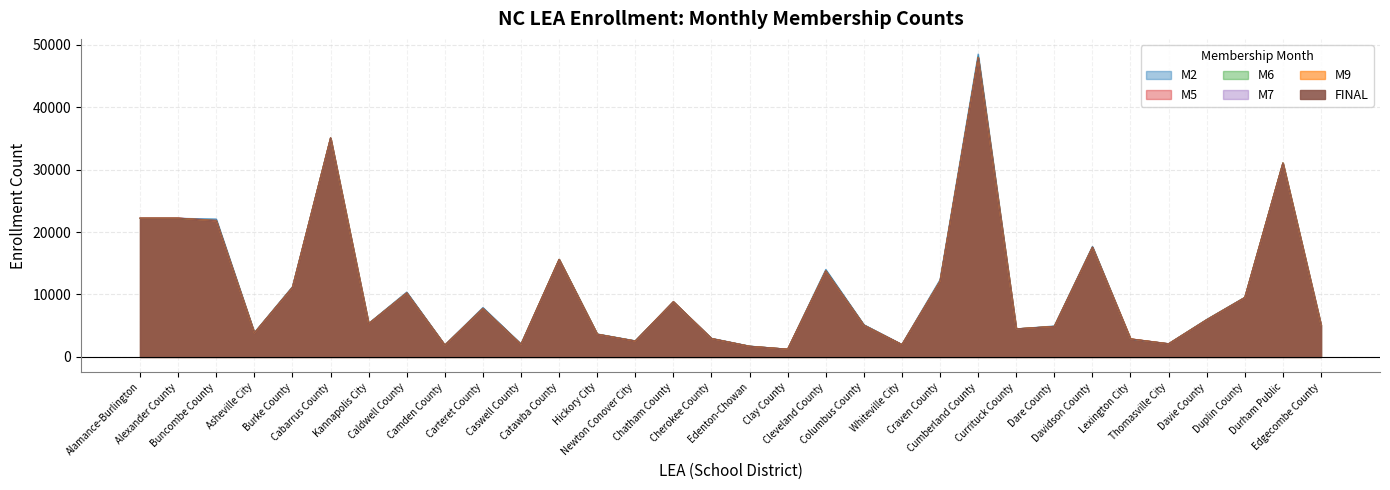

Reading right to left, transcribe all the data shown in this chart.

M2: 5167	31031	9552	6005	2119	2853	17706	4960	4495	48512	12379	2009	5169	14020	1234	1737	2990	8851	2588	3684	15639	2097	7916	1921	10398	5376	35055	11260	3905	22088	22212	22212
M5: 5111	31042	9531	5973	2125	2902	17595	4895	4485	47976	12177	1985	5094	13812	1236	1706	2955	8839	2555	3627	15597	2018	7791	1886	10280	5333	35100	11182	3852	21892	22234	22234
M6: 5111	31082	9520	5967	2112	2882	17588	4900	4486	48022	12169	1972	5096	13824	1237	1718	2938	8827	2563	3646	15624	2015	7780	1886	10260	5349	35106	11149	3852	21842	22200	22200
M7: 5127	31035	9498	5946	2105	2873	17591	4889	4483	47932	12148	1985	5084	13797	1239	1712	2931	8838	2556	3638	15609	2014	7771	1893	10251	5333	35098	11121	3842	21791	22236	22236
M9: 5142	31060	9497	5947	2093	2893	17552	4884	4496	47935	12117	1967	5086	13762	1238	1709	2945	8845	2543	3651	15627	2030	7739	1888	10239	5319	35070	11118	3835	21786	22230	22230
FINAL: 5142	31060	9497	5947	2093	2893	17552	4884	4496	47935	12117	1967	5086	13762	1238	1709	2945	8845	2543	3651	15627	2030	7739	1888	10239	5319	35070	11118	3835	21786	22230	22230